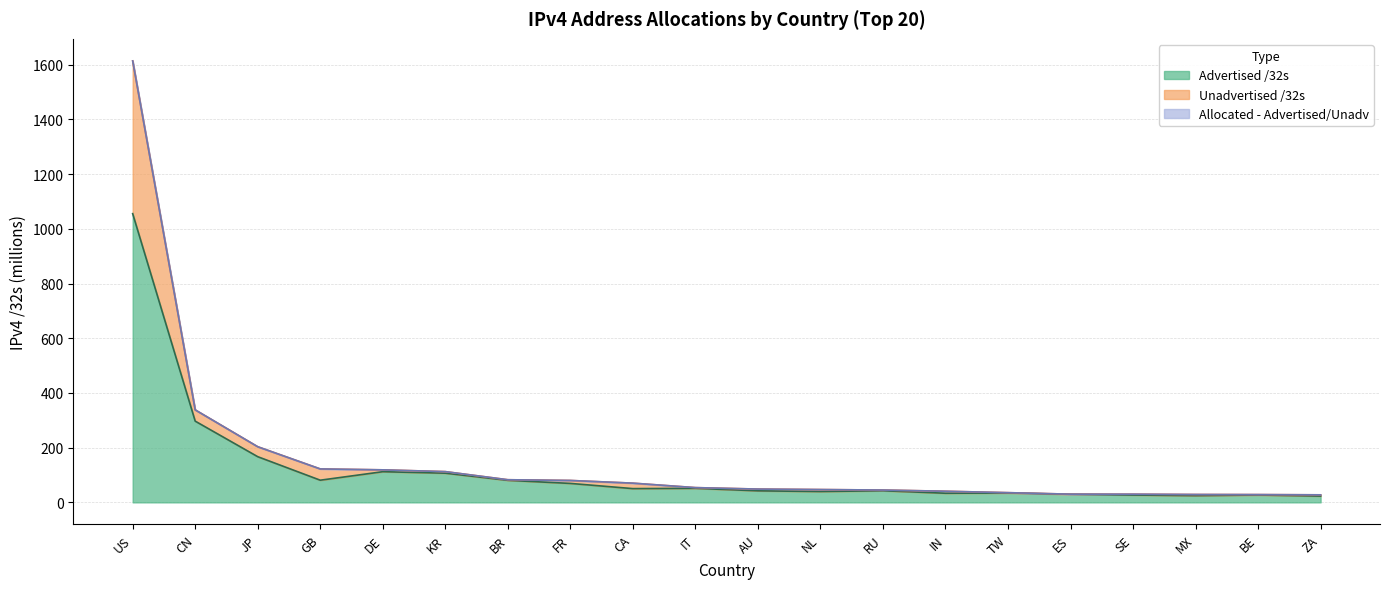

What position from the left is AU?

11